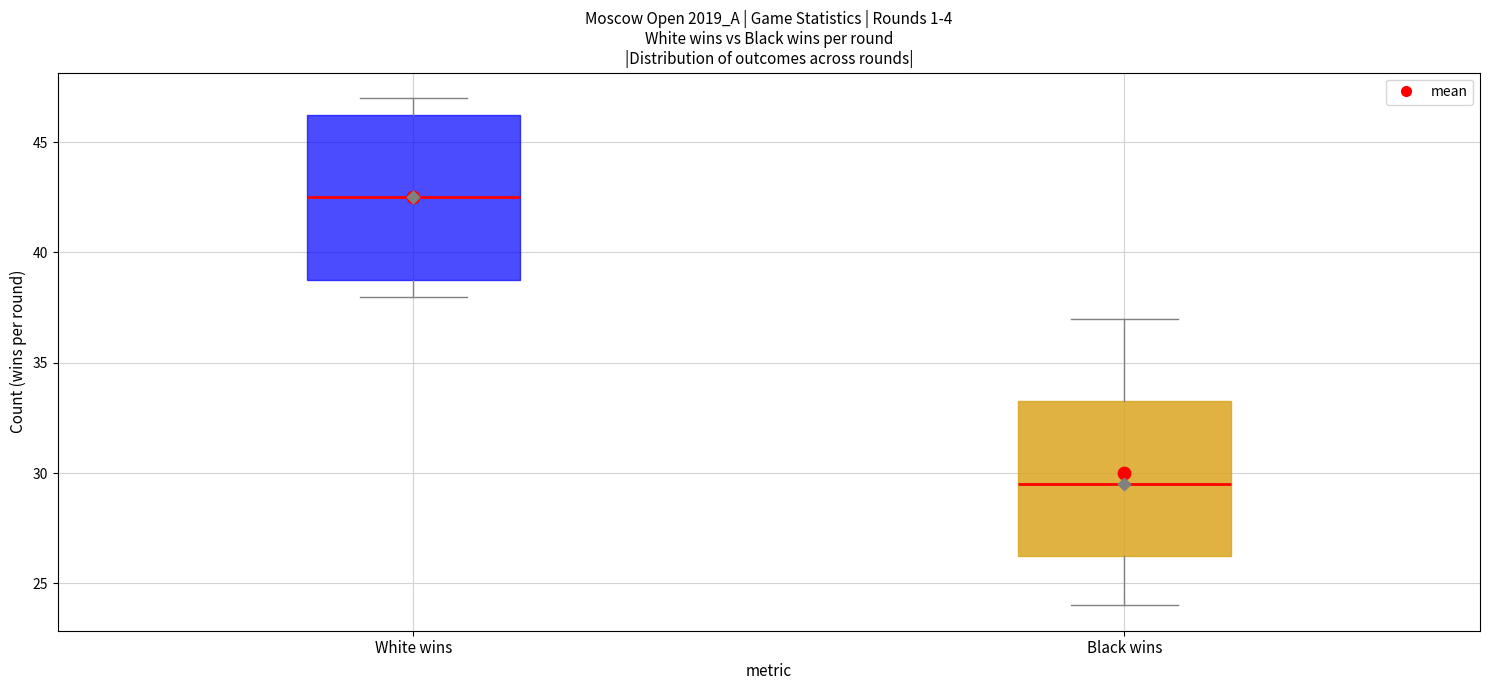

Reading left to right, transcribe this box plot: for each box, give where its median line is, the range the box spans, and where its two whiskers end, as read against the y-axis. The values are not printed on the chart, so give them approximately, as read against the axis.

White wins: median 42.5, box 39.0 to 46.5, whiskers 38.0 to 47.0
Black wins: median 29.5, box 26.5 to 33.5, whiskers 24.0 to 37.0